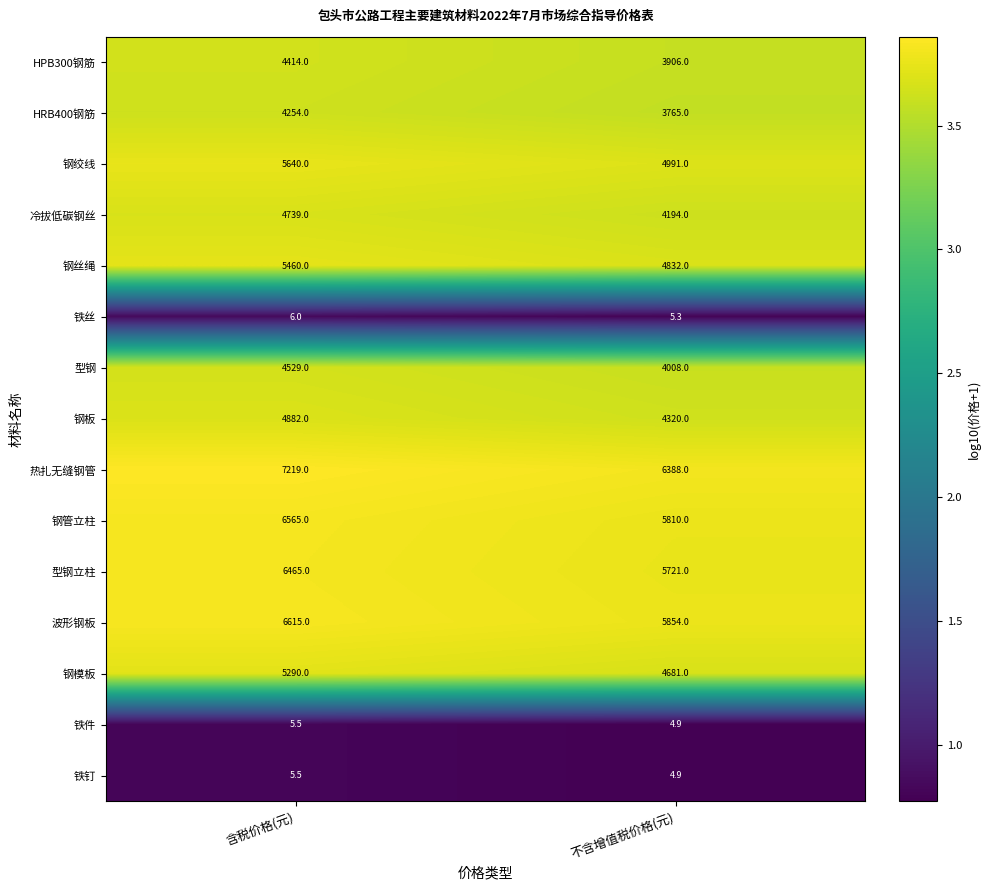

Where is 铁丝 nearest to the value 5?

不含增值税价格(元)